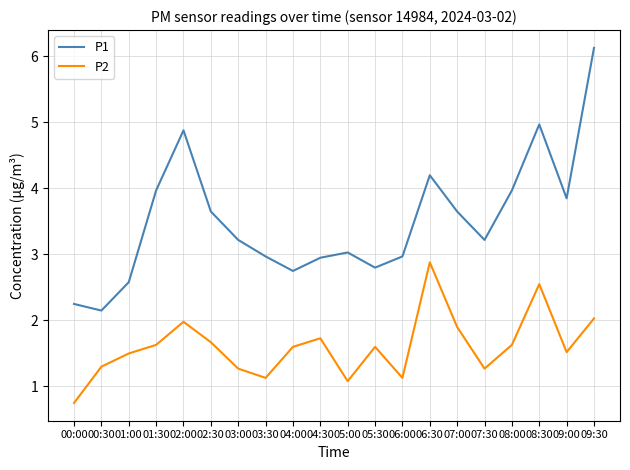

The value of P2 at 05:30 is 0.4. True or false?

False